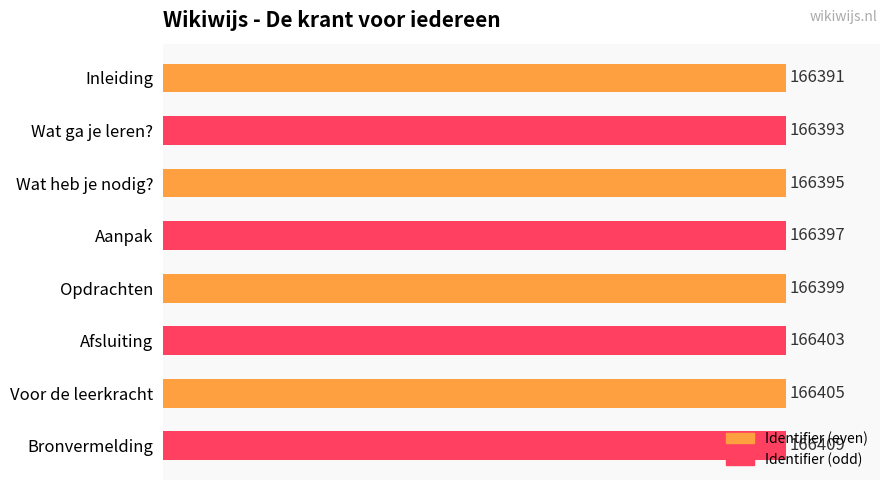

Does the chart contain any negative values?

No